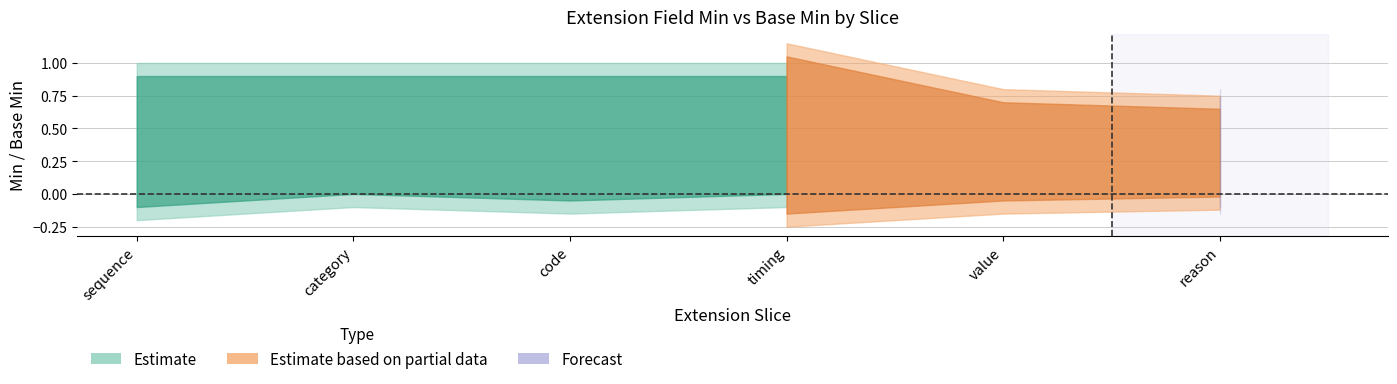

Between sequence and reason, which is larger?

sequence